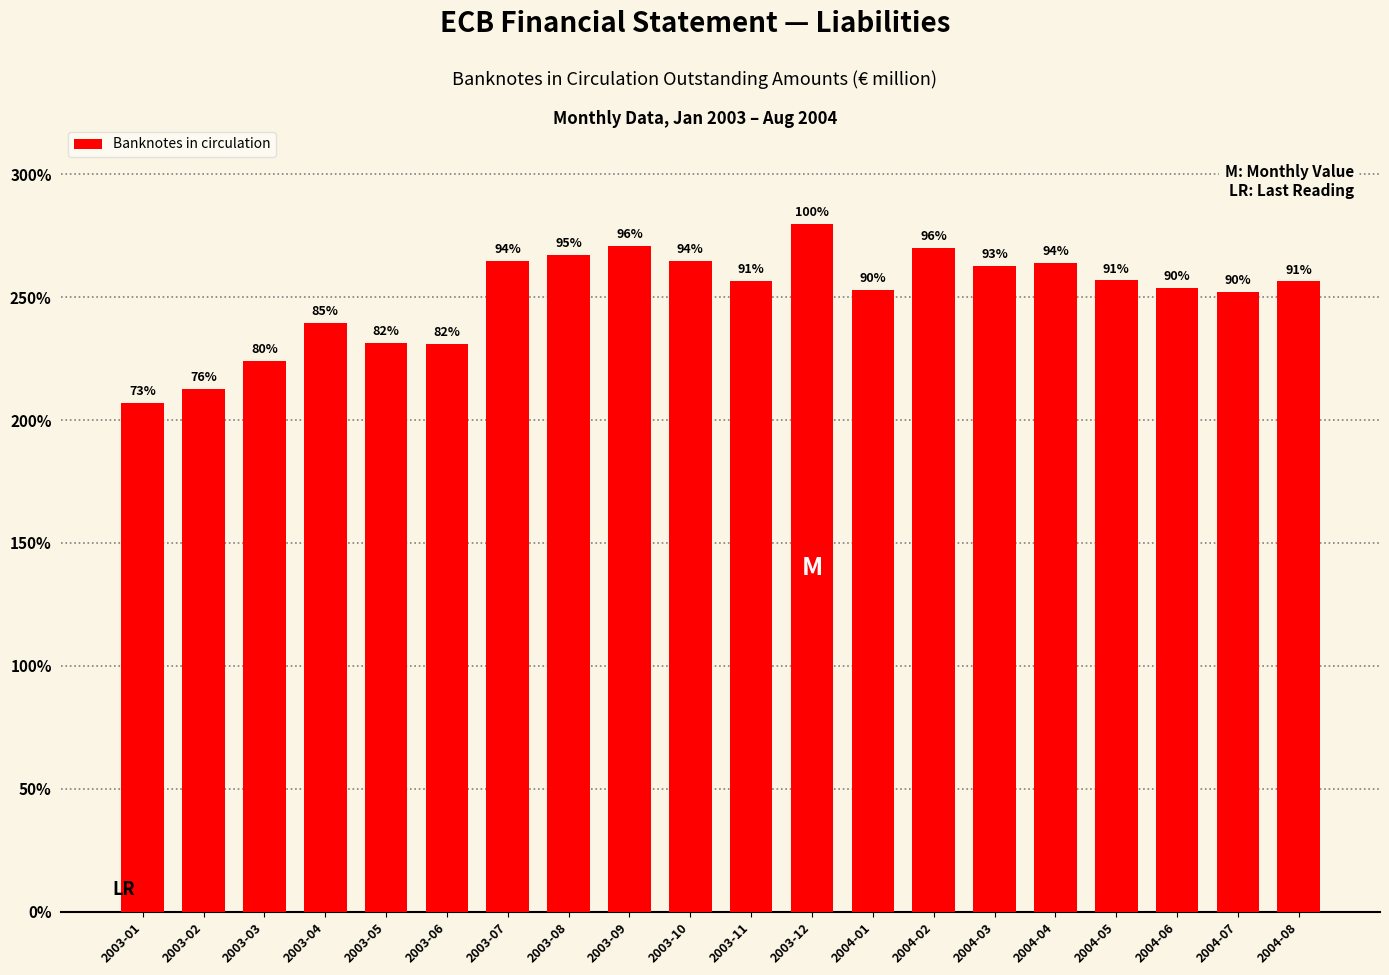

Are the bars grouped side by side (vs. stacked)?

No